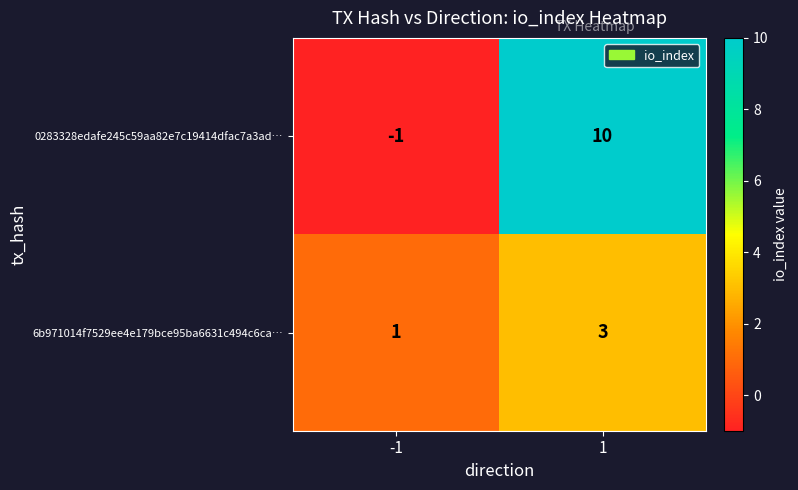

At -1, list the series in order from smallest to largest.

0283328edafe245c59aa82e7c19414dfac7a3ad…, 6b971014f7529ee4e179bce95ba6631c494c6ca…